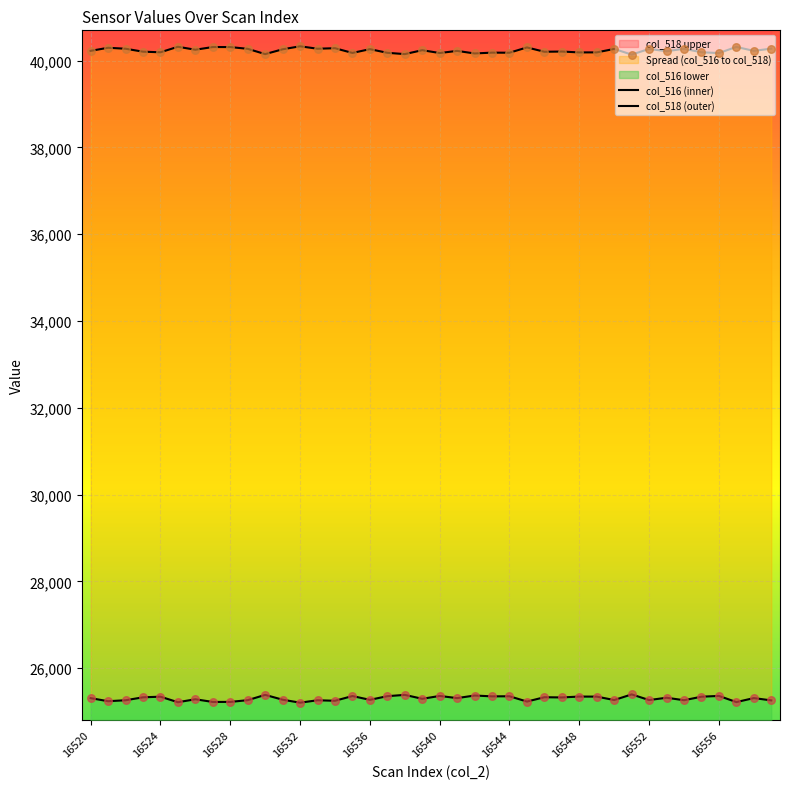

Which series has the largest total across all categories?

col_518 (outer)